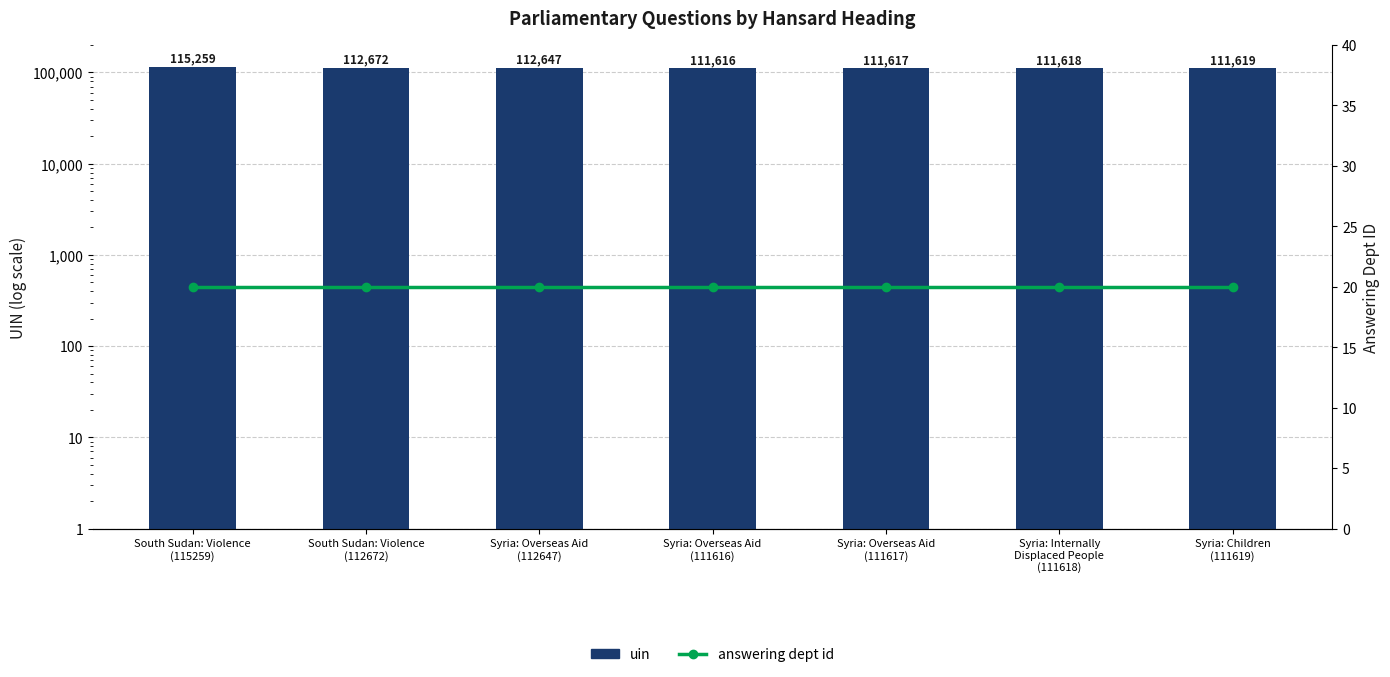

What is the maximum value shown in the chart?

115259